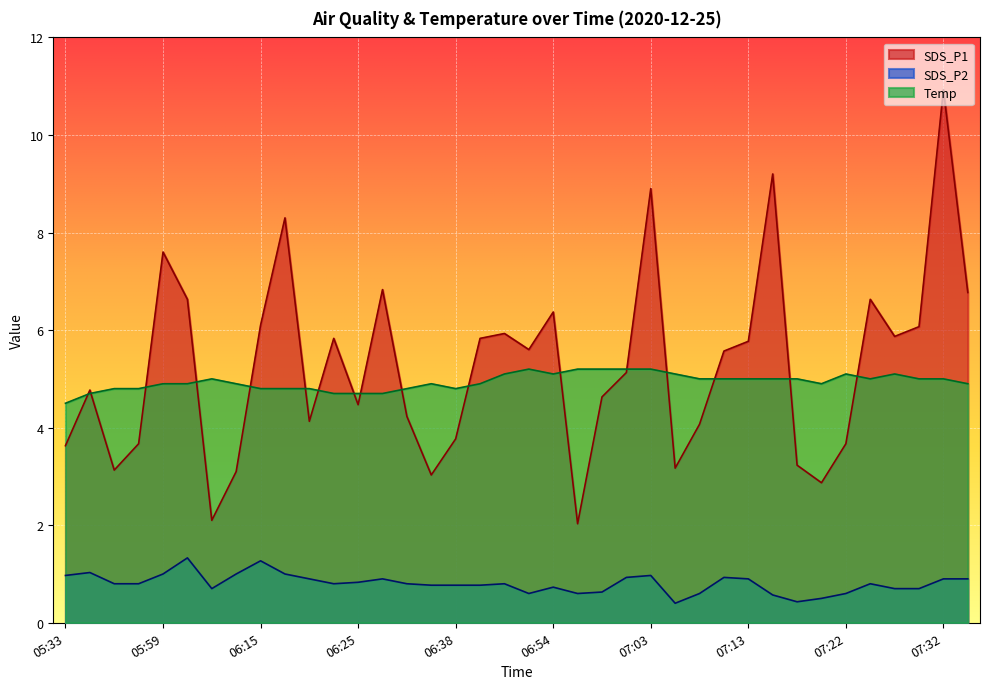

True or false: SDS_P2 has more than 0 points higher than both neighbors.

True